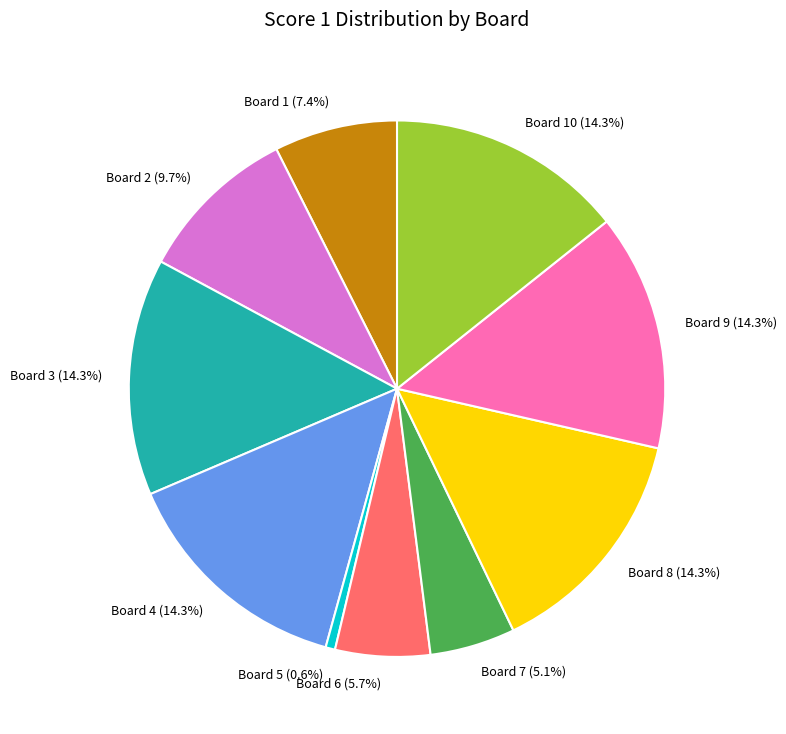

The Board 7 slice represents 5% of the pie. True or false?

True